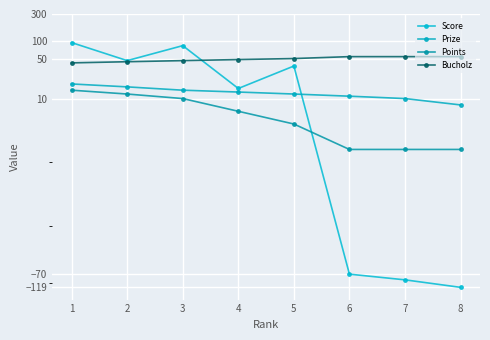

What is the highest value of the Score series?

95